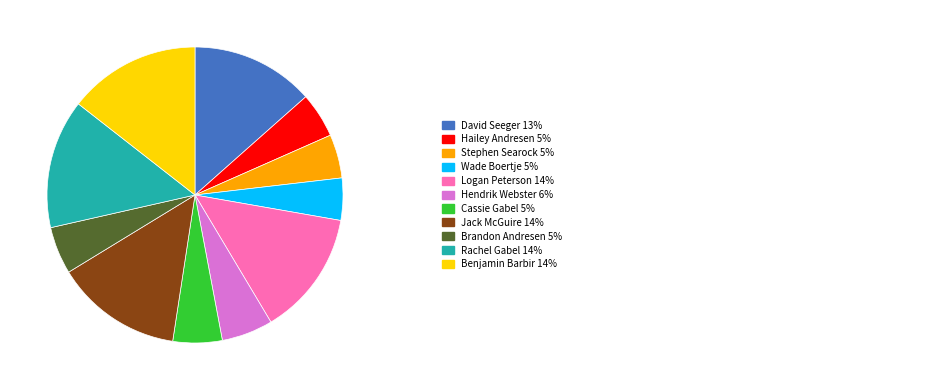

How many slices are in this pie chart?

11